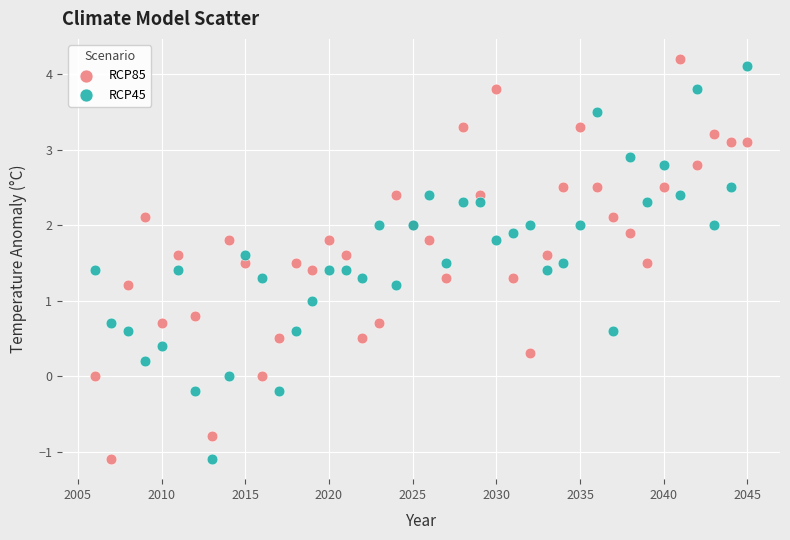

Which series has the widest spread of Y values?

RCP85